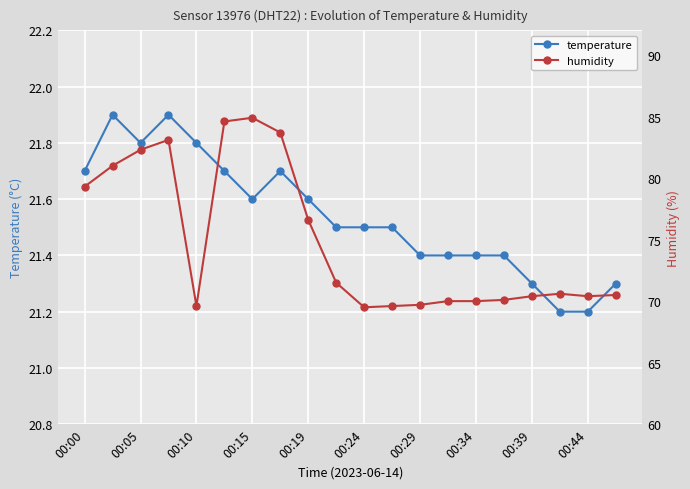

True or false: temperature has more than 1 points higher than both neighbors.

True